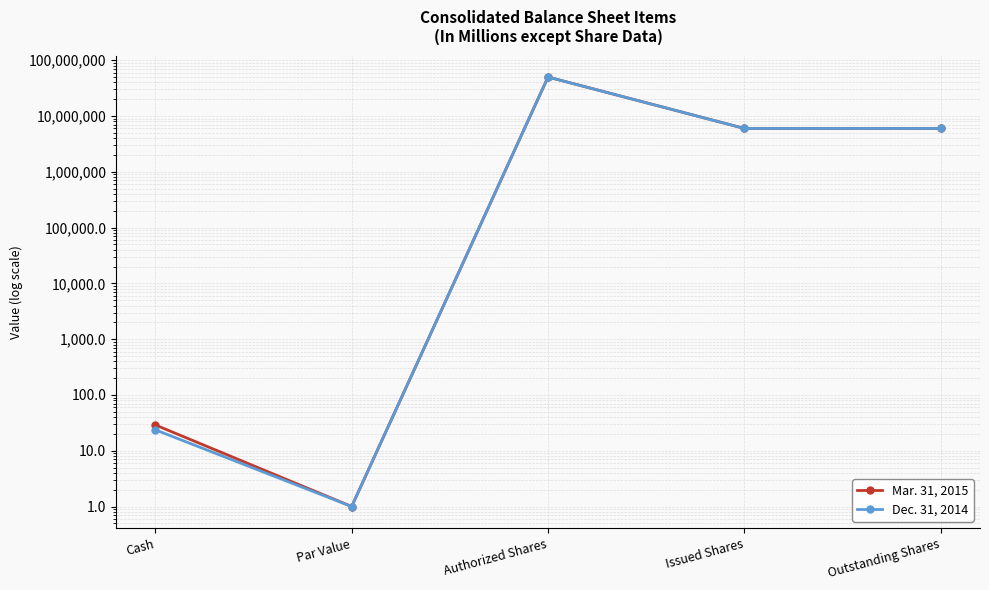

Rank the series at Issued Shares from highest to lowest value.

Mar. 31, 2015, Dec. 31, 2014